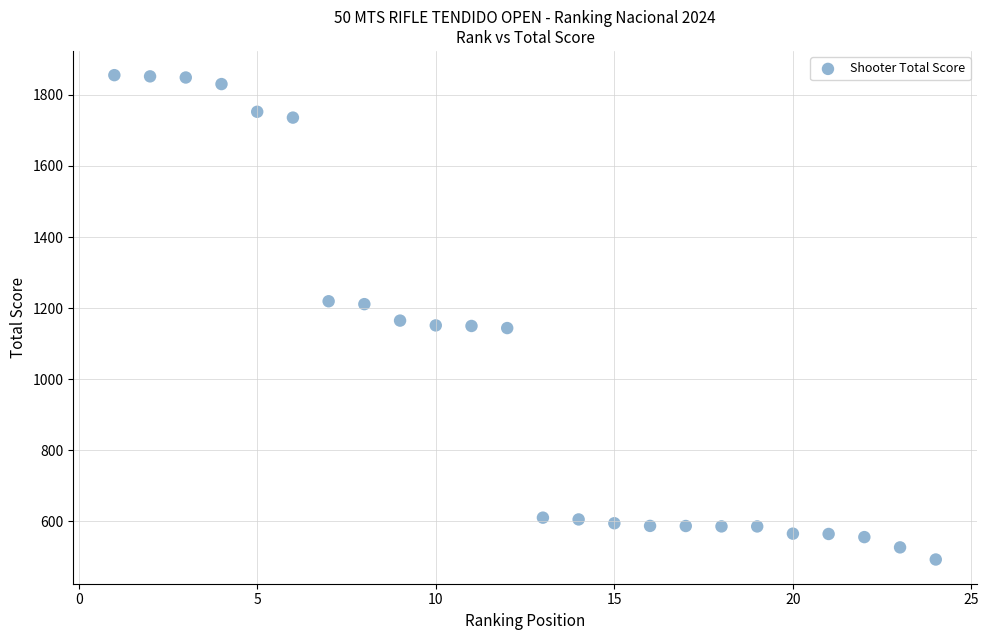

What is the range of X values (max minus min)?

23.0